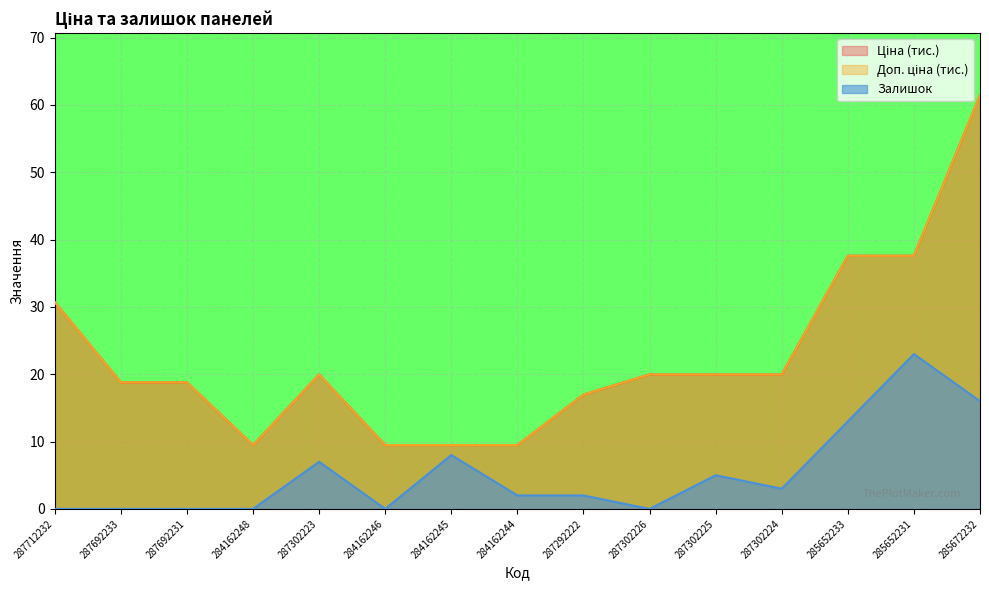

How many values in the Залишок series exceed 2?

7